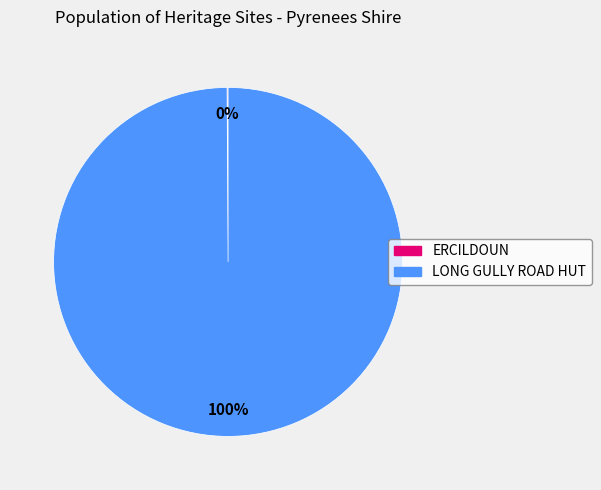

To the nearest percent, what portion does LONG GULLY ROAD HUT represent?

100%